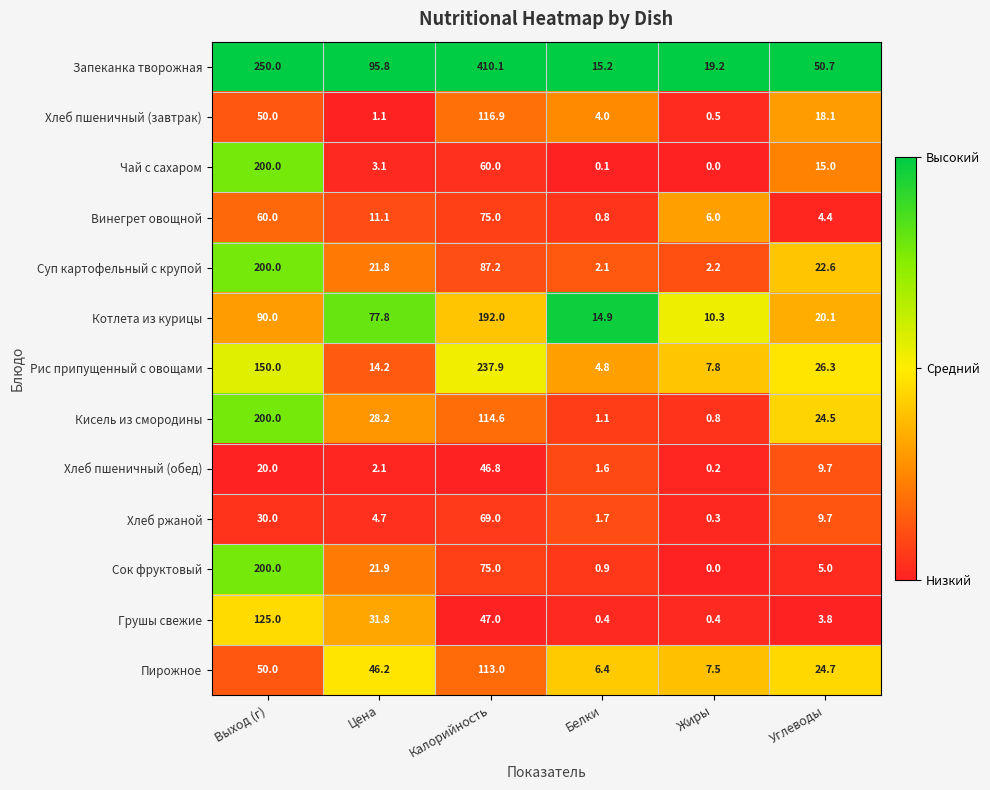

What is the maximum value shown in the chart?

410.1